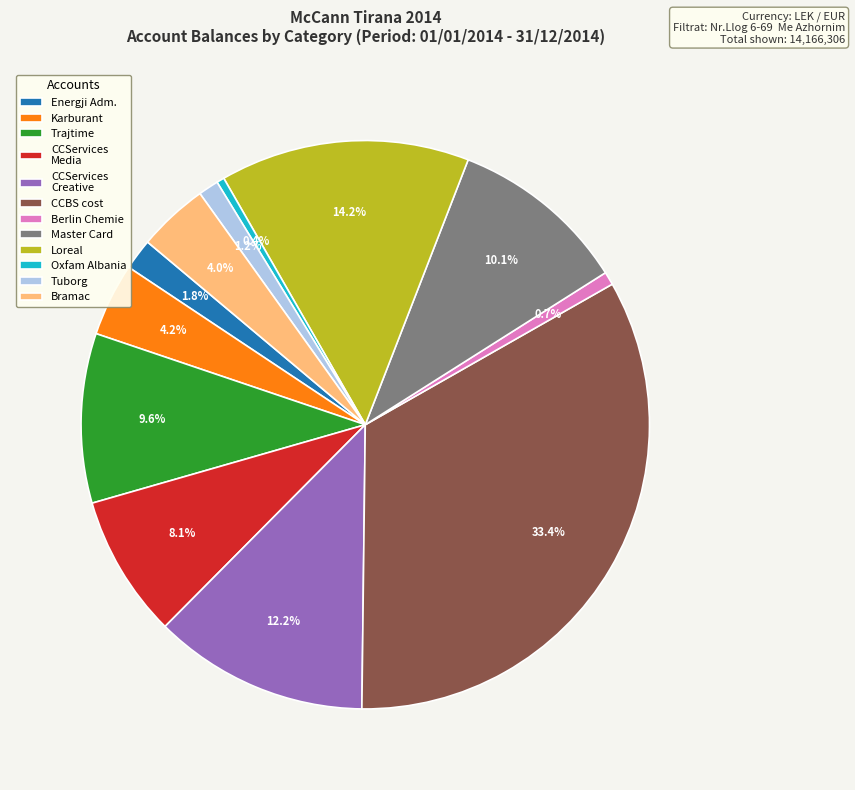

Does any single category account for the majority?

No